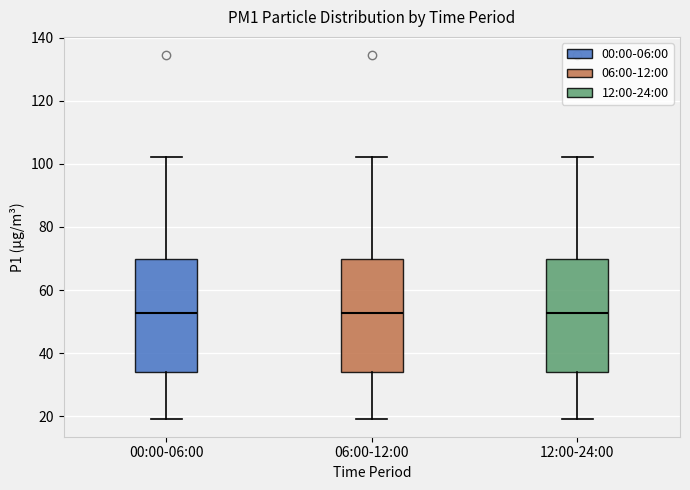

Where is the upper edge of the box for 00:00-06:00 on the y-axis? The values are not printed on the chart, so give them approximately, as read against the axis.

70